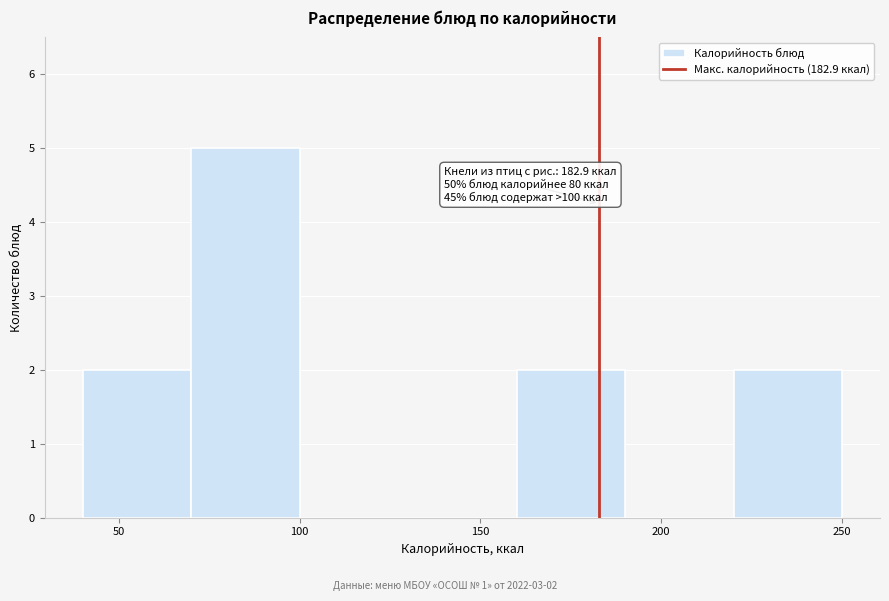

Which range on the x-axis has the tallest bar?

70 to 100